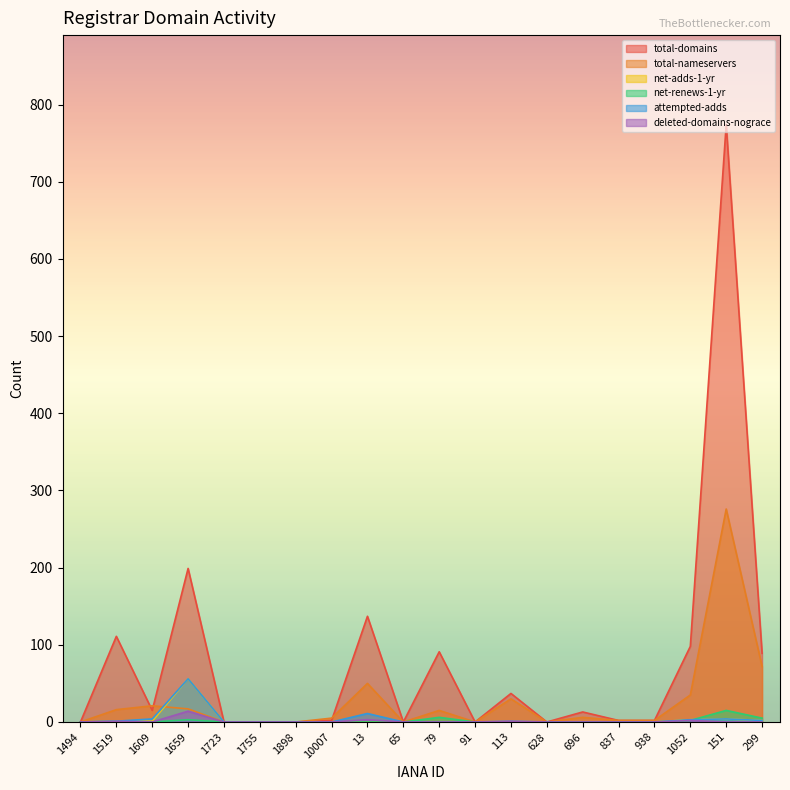

How many lines are shown in the chart?

6